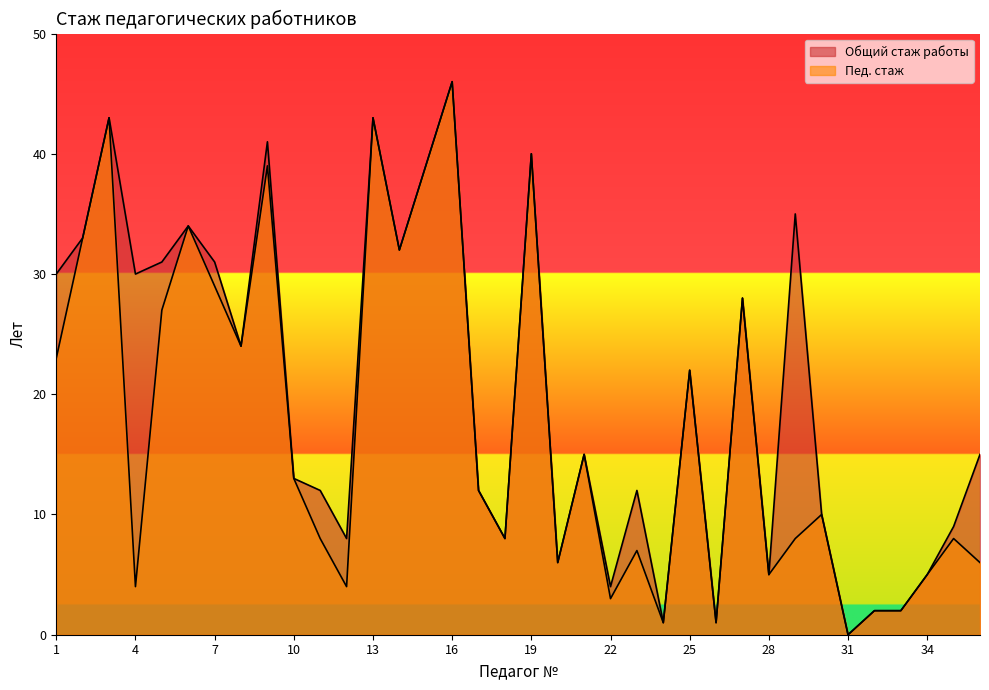

What is the average value of the Пед. стаж series?

18